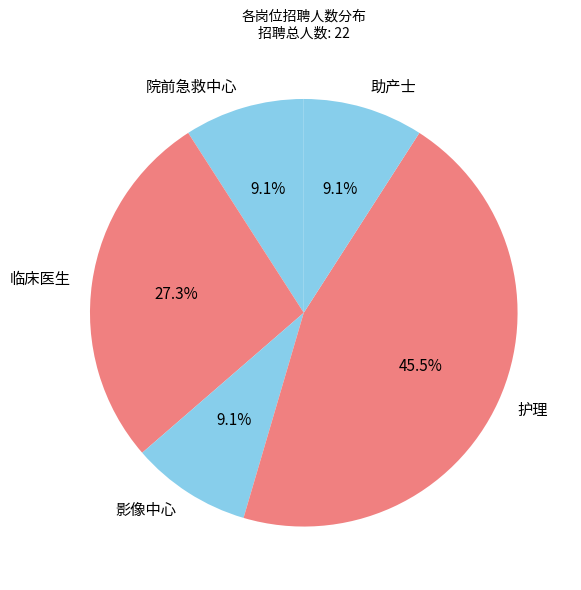

What is the largest slice in the pie chart?

护理